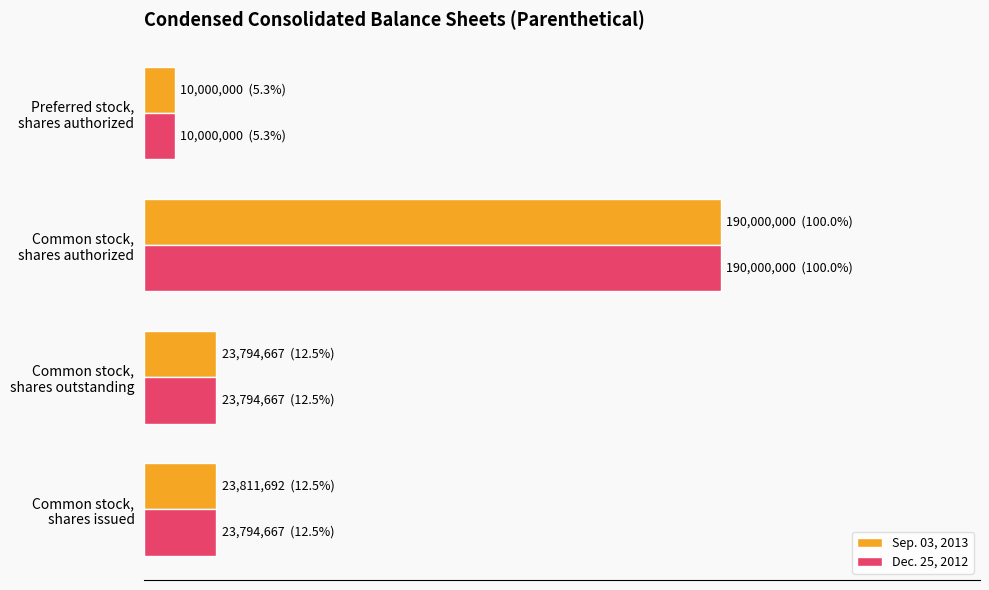

What are all the series names shown in the legend?

Sep. 03, 2013, Dec. 25, 2012